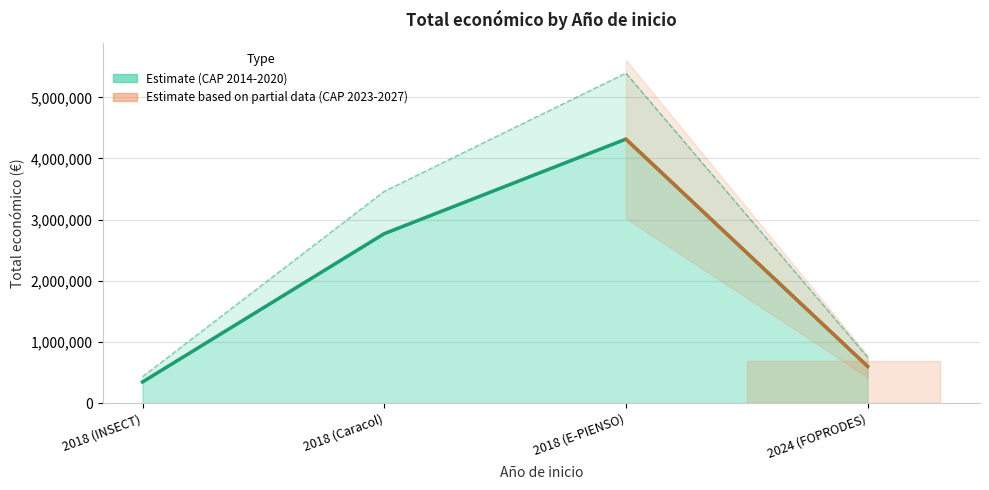

List the labels in order of value, smallest first.

2018 (INSECT), 2024 (FOPRODES), 2018 (Caracol), 2018 (E-PIENSO)